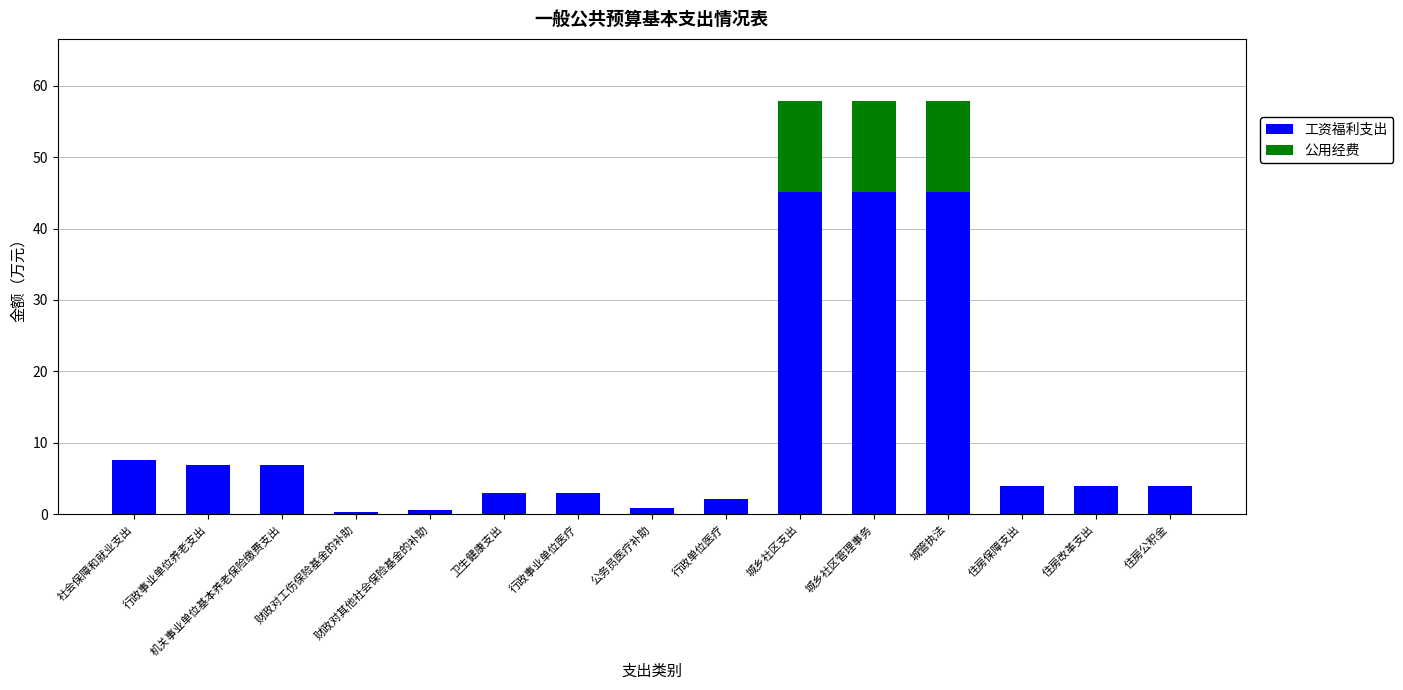

At which label does 工资福利支出 first exceed 3?

社会保障和就业支出